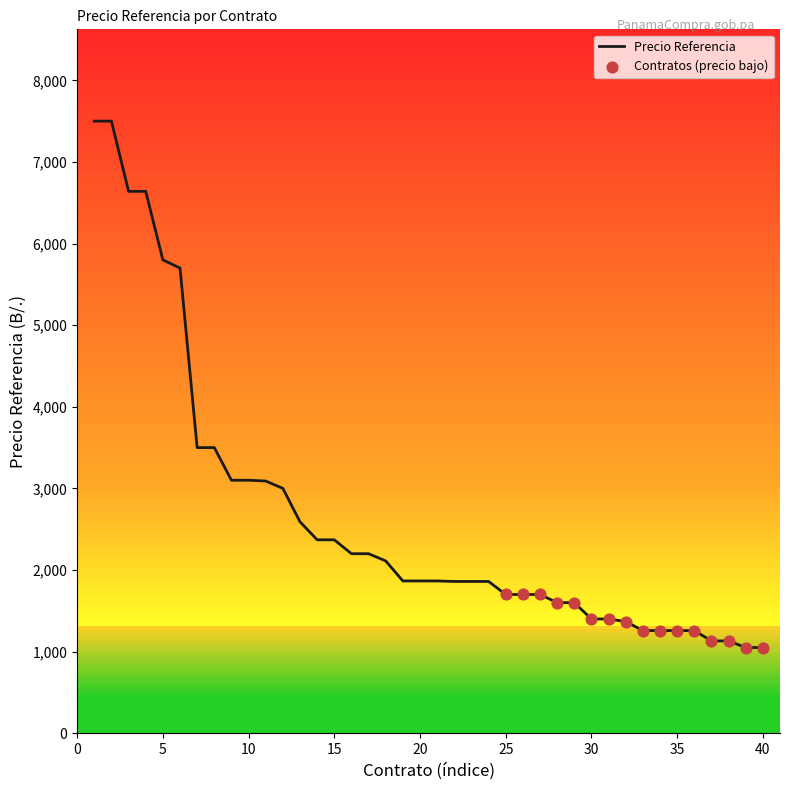

What is the maximum value shown in the chart?

7500.0